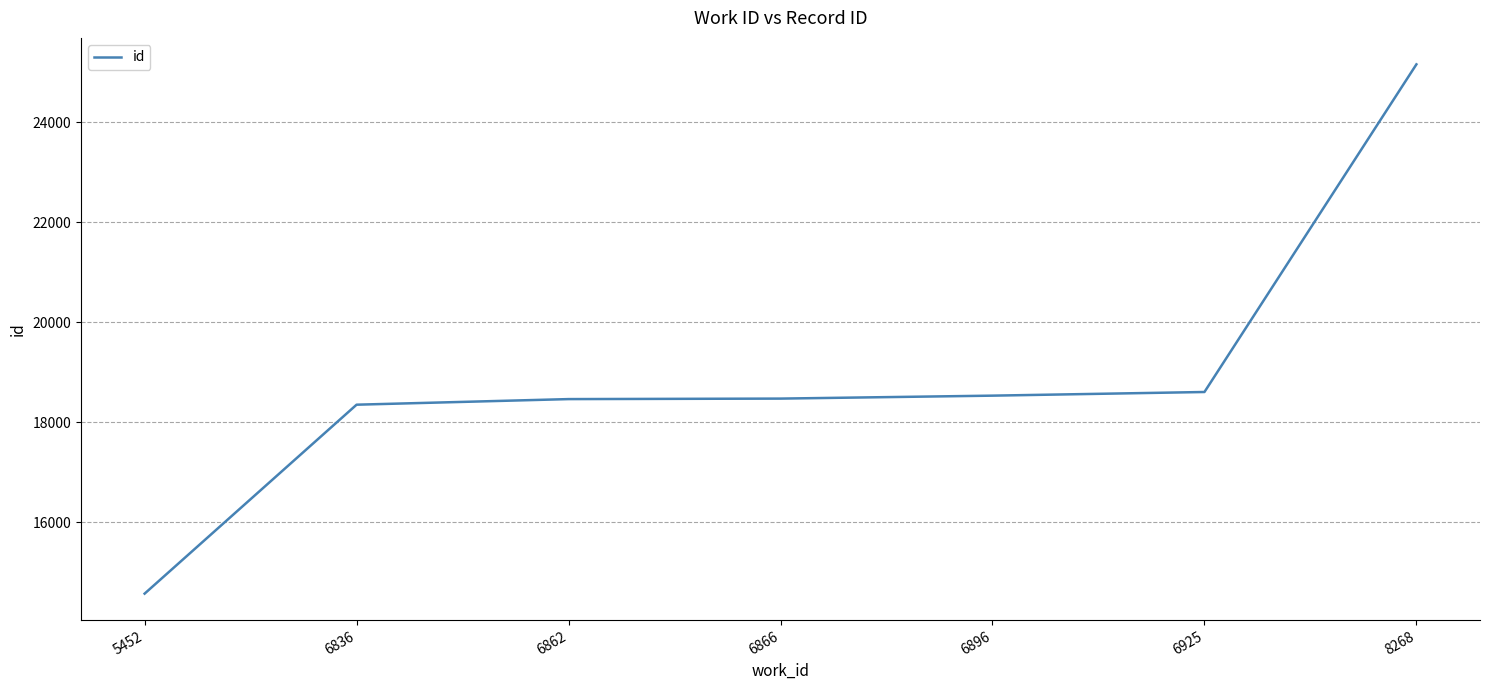

What is the sum of all values?

132176